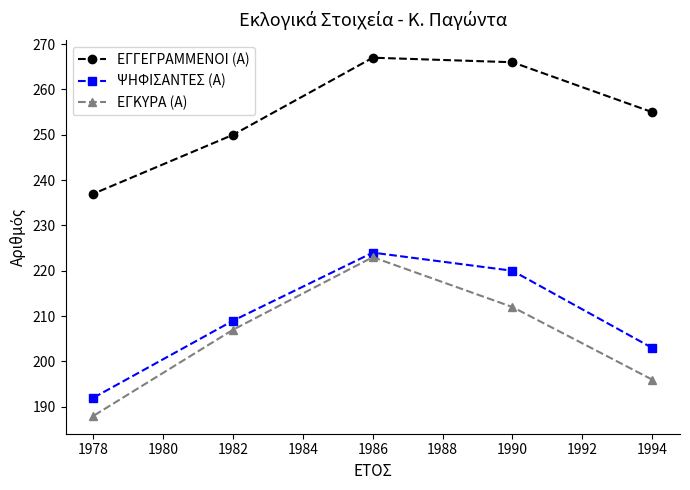

True or false: ΨΗΦΙΣΑΝΤΕΣ (Α) and ΕΓΓΕΓΡΑΜΜΕΝΟΙ (Α) cross at least once.

False